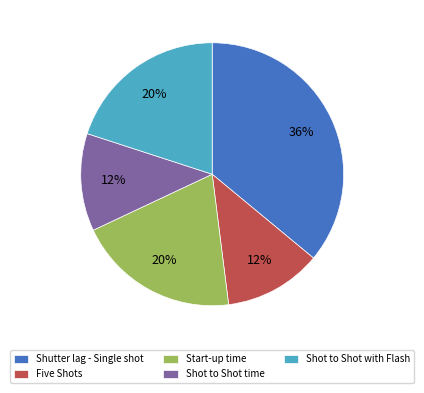

How many slices are in this pie chart?

5